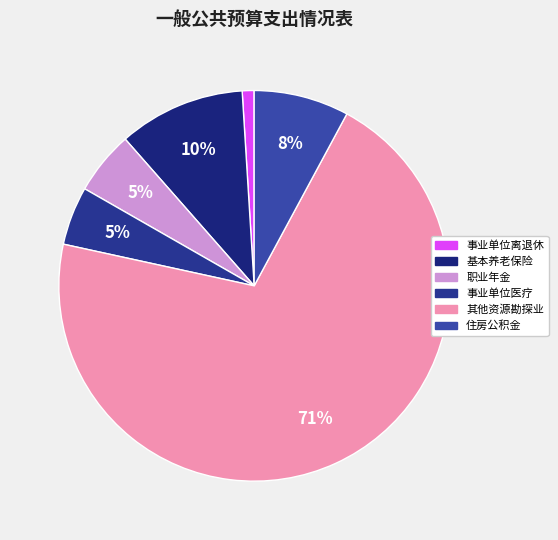

How many segments does this pie chart have?

6